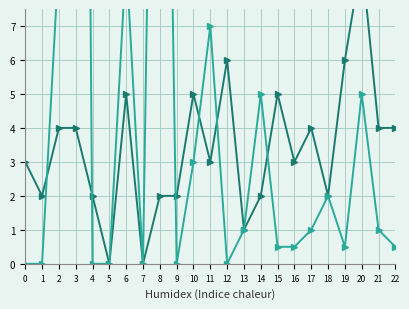

True or false: Citations per document and H index cross at least once.

True